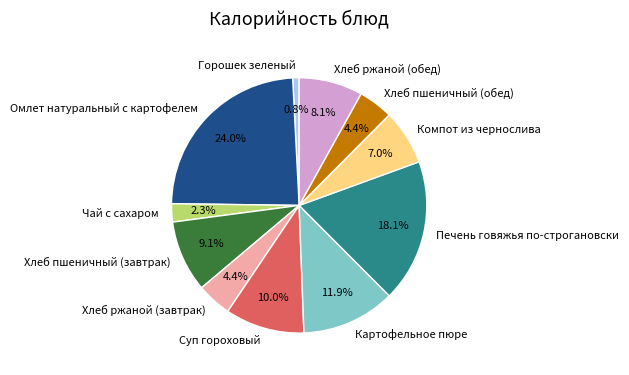

Combined, do Печень говяжья по-строгановски and Хлеб пшеничный (завтрак) account for over 50%?

No